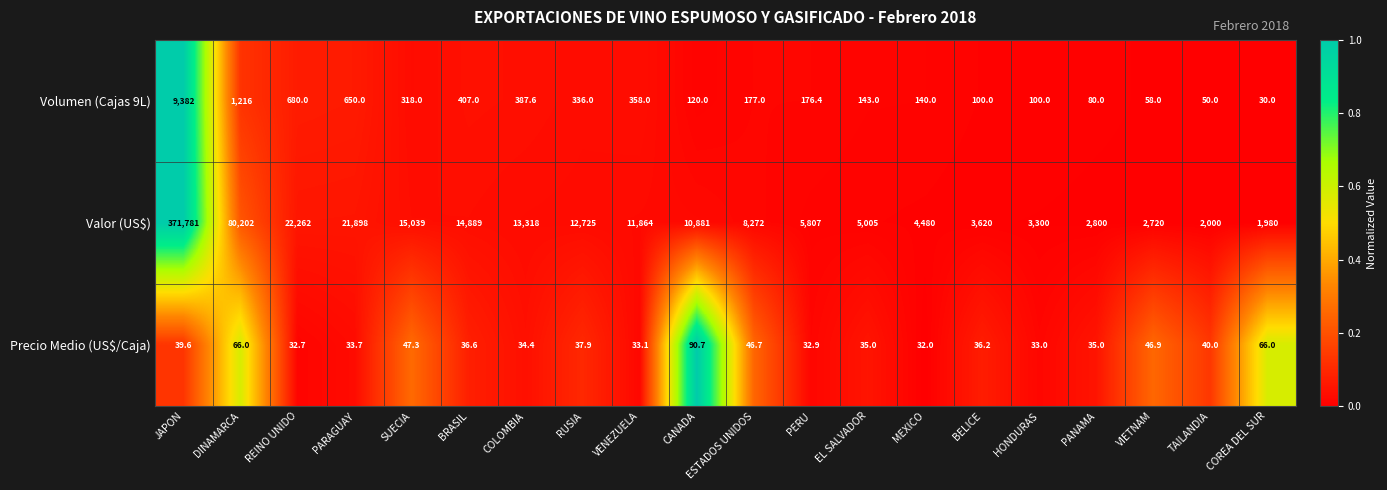

What is the spread (max minus min) of values at PARAGUAY?

21864.3